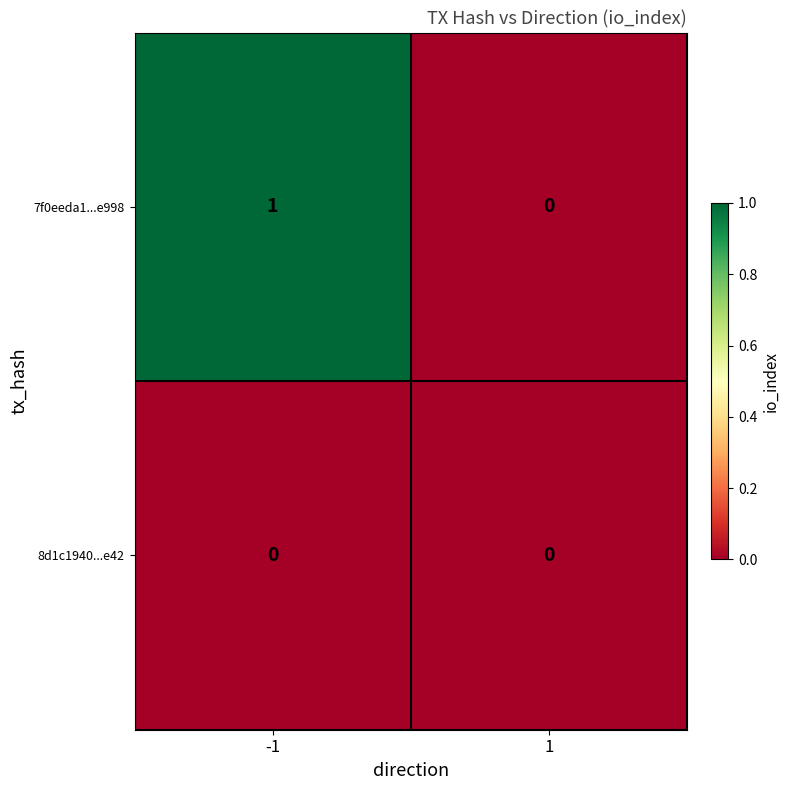

How many positive values does the 7f0eeda1...e998 series have?

1